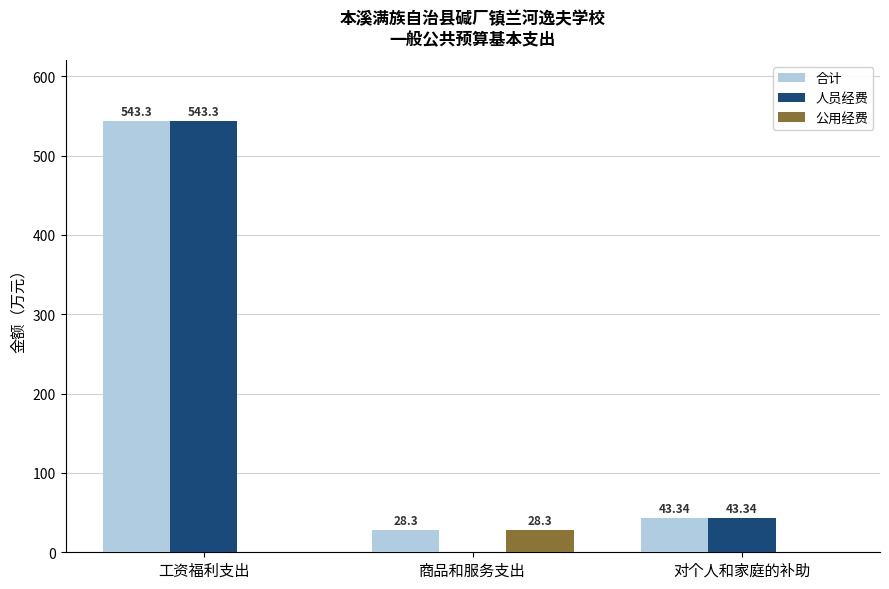

Reading left to right, what are all the values shown in this chart?

合计: 543.3	28.3	43.3
人员经费: 543.3	0.0	43.3
公用经费: 0.0	28.3	0.0